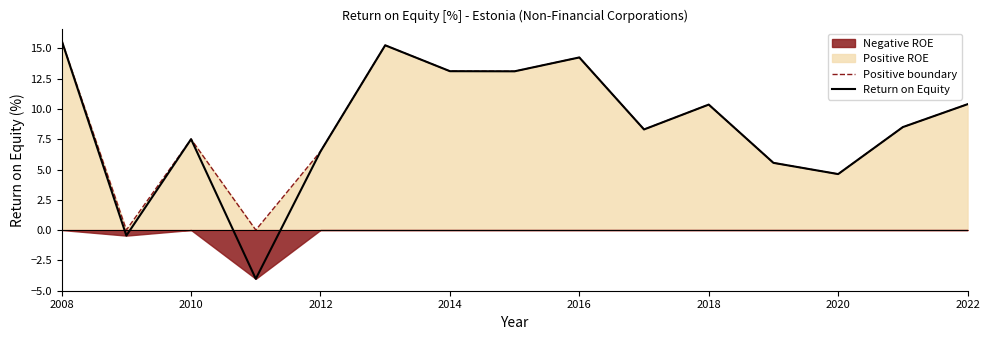

True or false: Positive boundary and Return on Equity intersect in this chart.

False